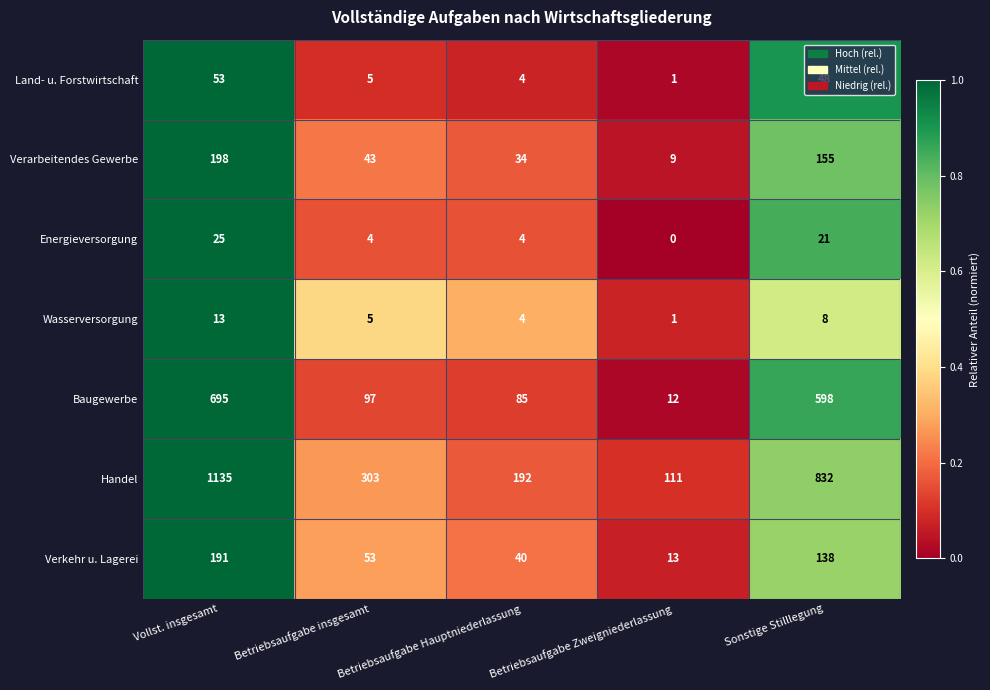

What is the total value across all series at Sonstige Stilllegung?

1800